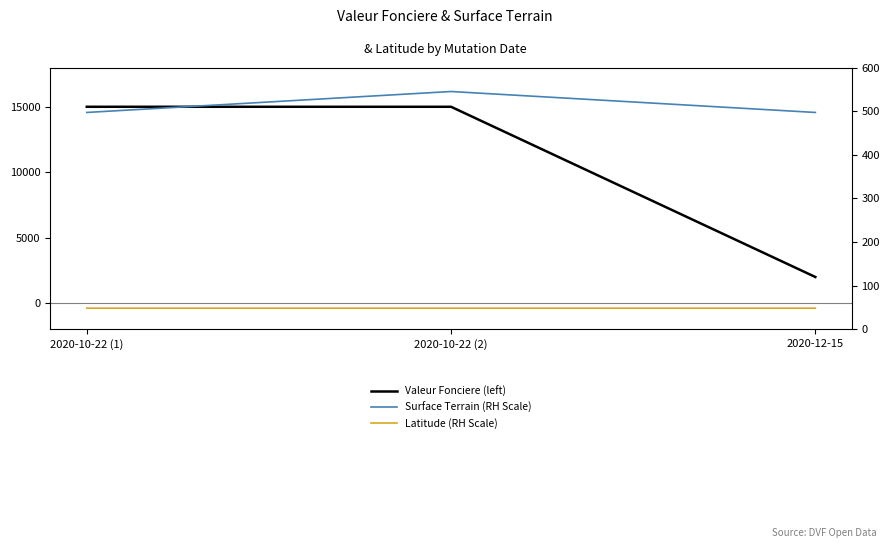

Reading right to left, transcribe all the data shown in this chart.

Valeur Fonciere (left): 2020-12-15=2000.0	2020-10-22 (2)=15000.0	2020-10-22 (1)=15000.0
Surface Terrain (RH Scale): 2020-12-15=497.0	2020-10-22 (2)=545.0	2020-10-22 (1)=497.0
Latitude (RH Scale): 2020-12-15=48.5	2020-10-22 (2)=48.5	2020-10-22 (1)=48.5